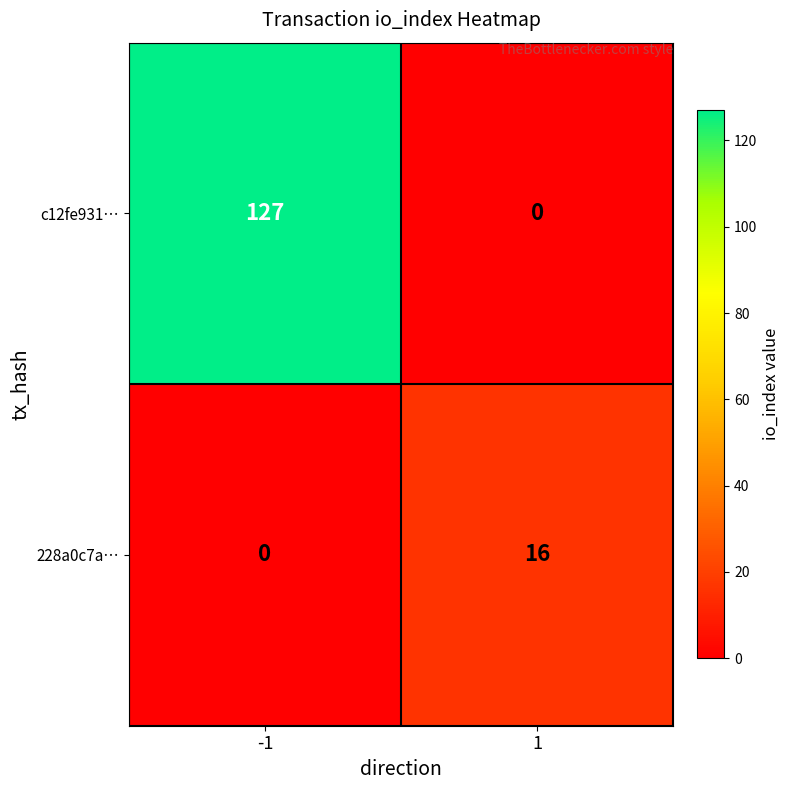

The c12fe931… series shows -42 at 1. True or false?

False